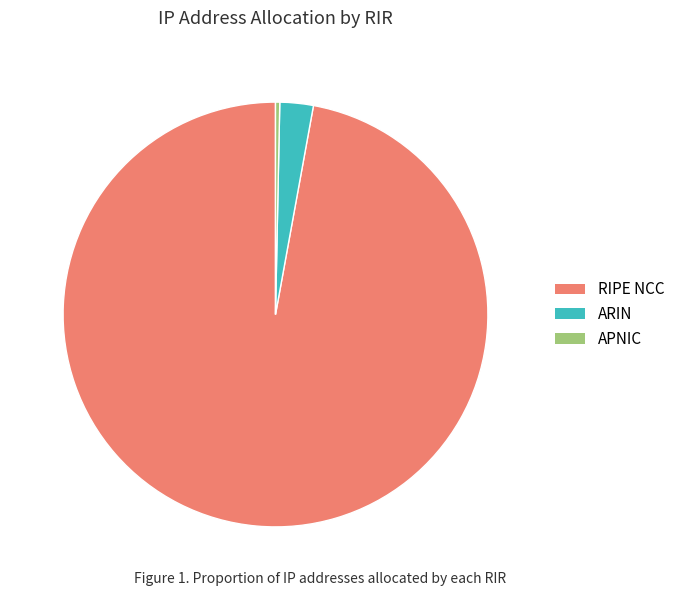

How many slices are in this pie chart?

3